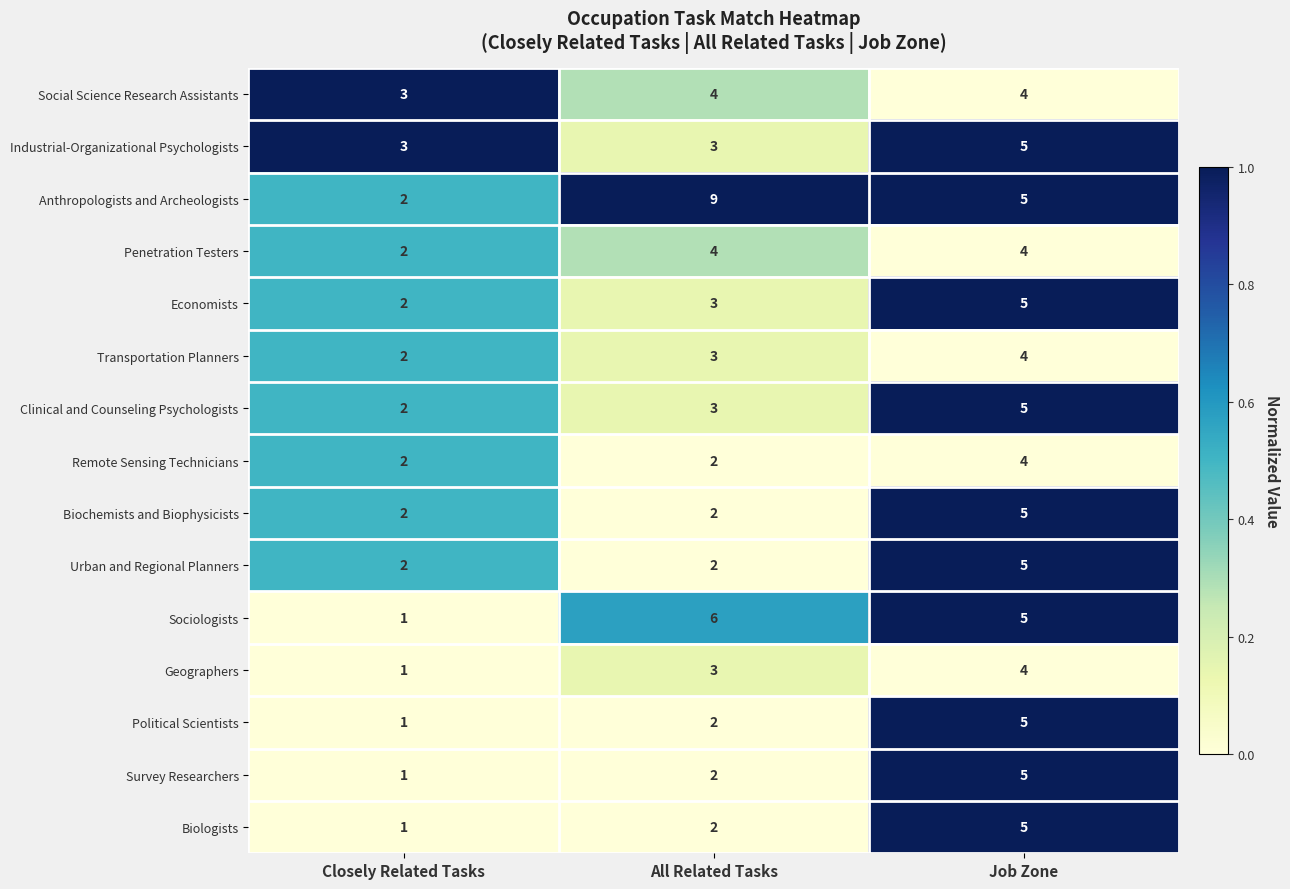

Between All Related Tasks and Job Zone, which series saw the biggest shift?

Anthropologists and Archeologists